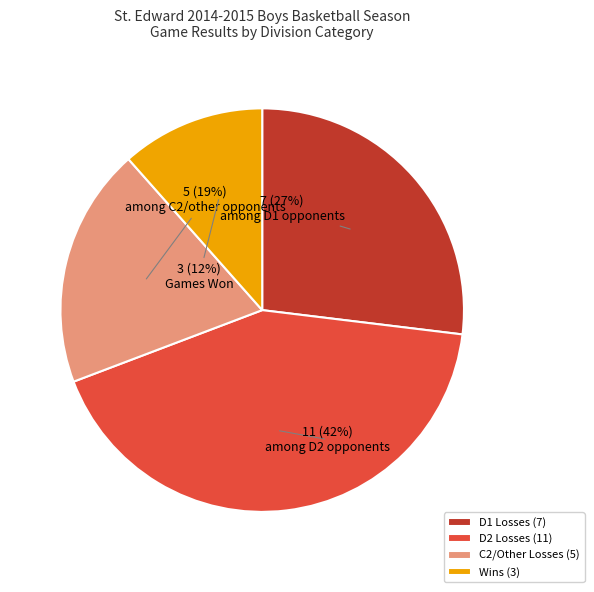

The D1 Losses (7) slice represents 27% of the pie. True or false?

True